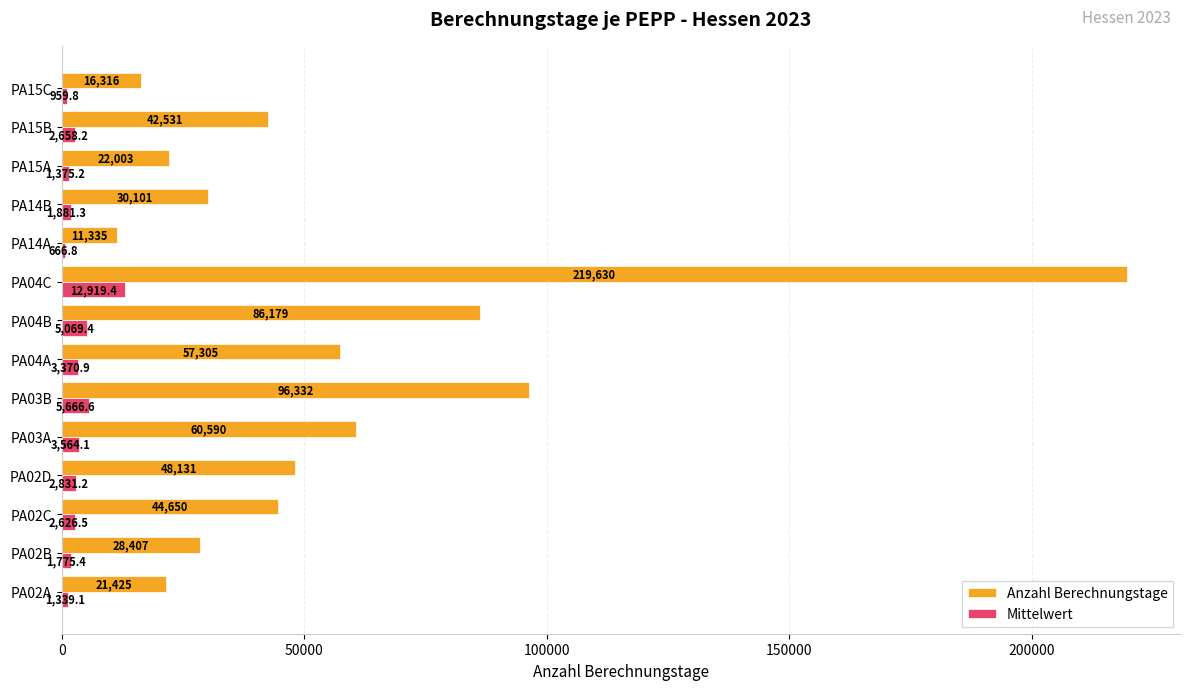

At which label is Mittelwert closest to 6793?

PA03B